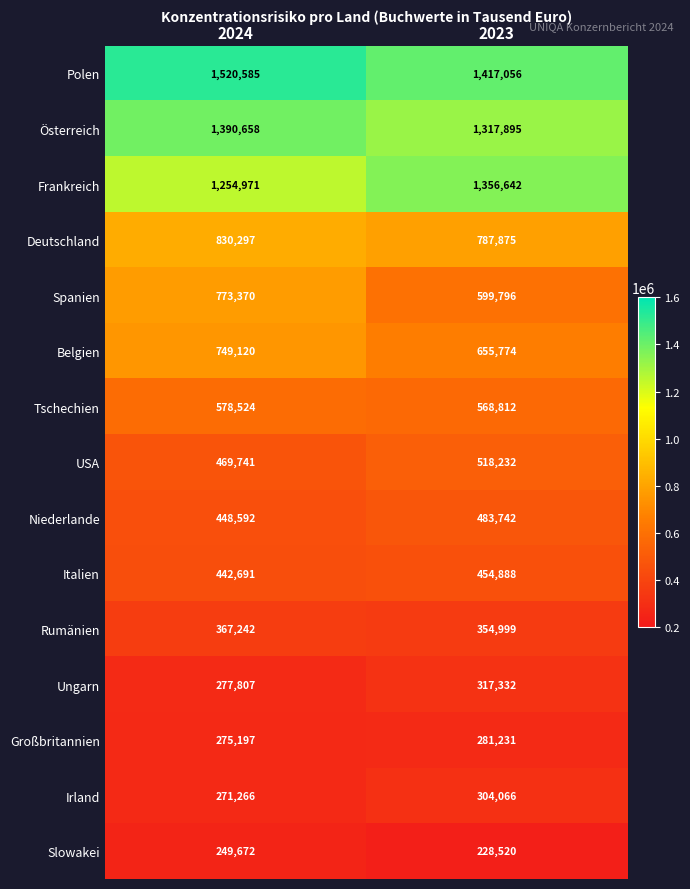

List the series in order of their peak value, highest first.

Polen, Österreich, Frankreich, Deutschland, Spanien, Belgien, Tschechien, USA, Niederlande, Italien, Rumänien, Ungarn, Irland, Großbritannien, Slowakei